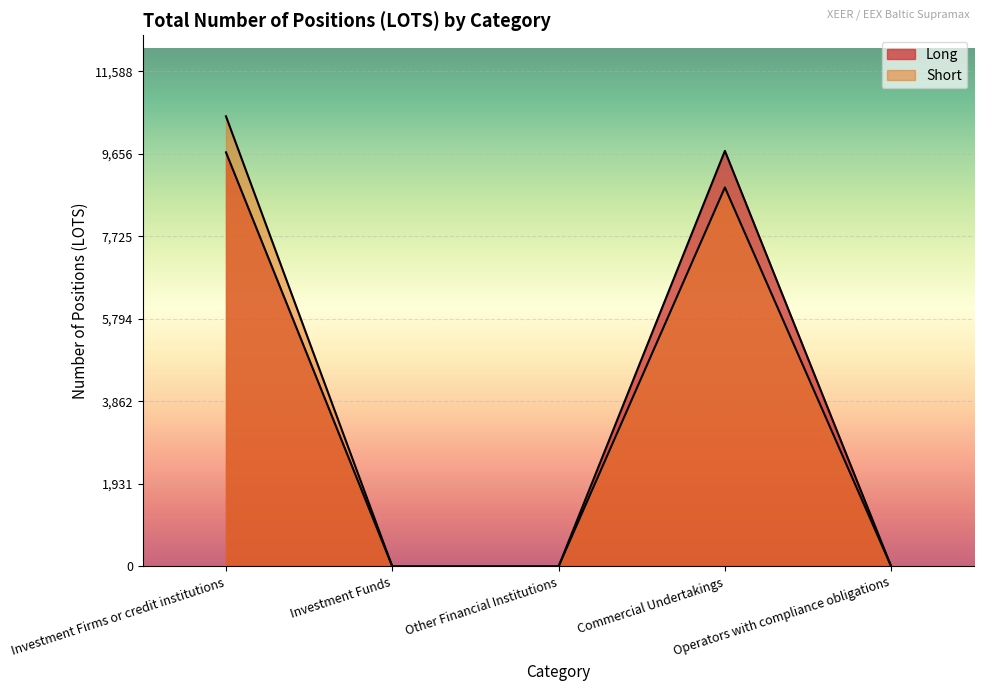

At which category is the sum across all series the highest?

Investment Firms or credit institutions